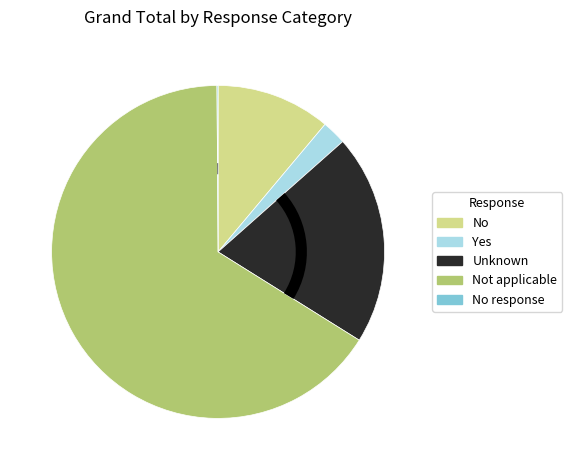

Is there any slice that represents more than half of the pie?

Yes